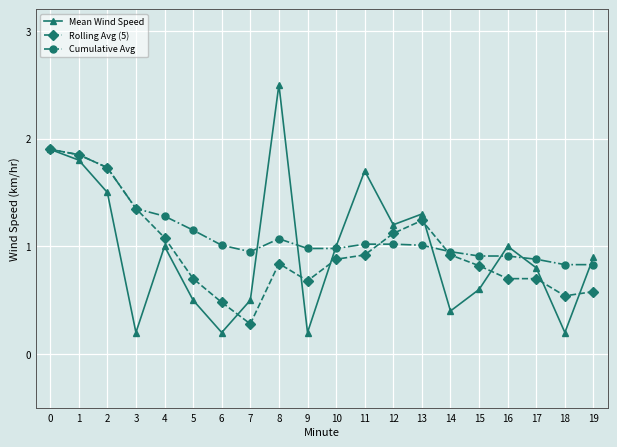

Is it true that Mean Wind Speed equals 0.9 at 13?

False